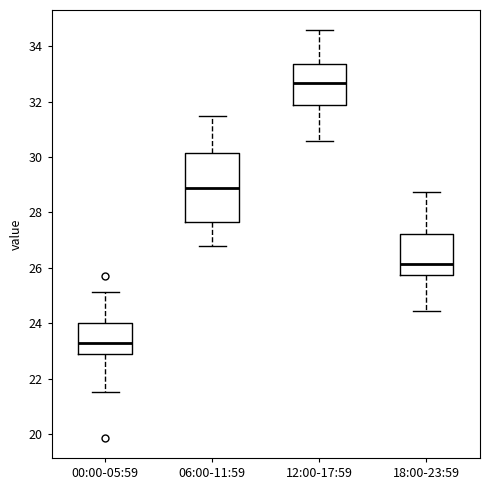

Comparing the boxes themselves (not the whiskers), which one is the tallest?

06:00-11:59